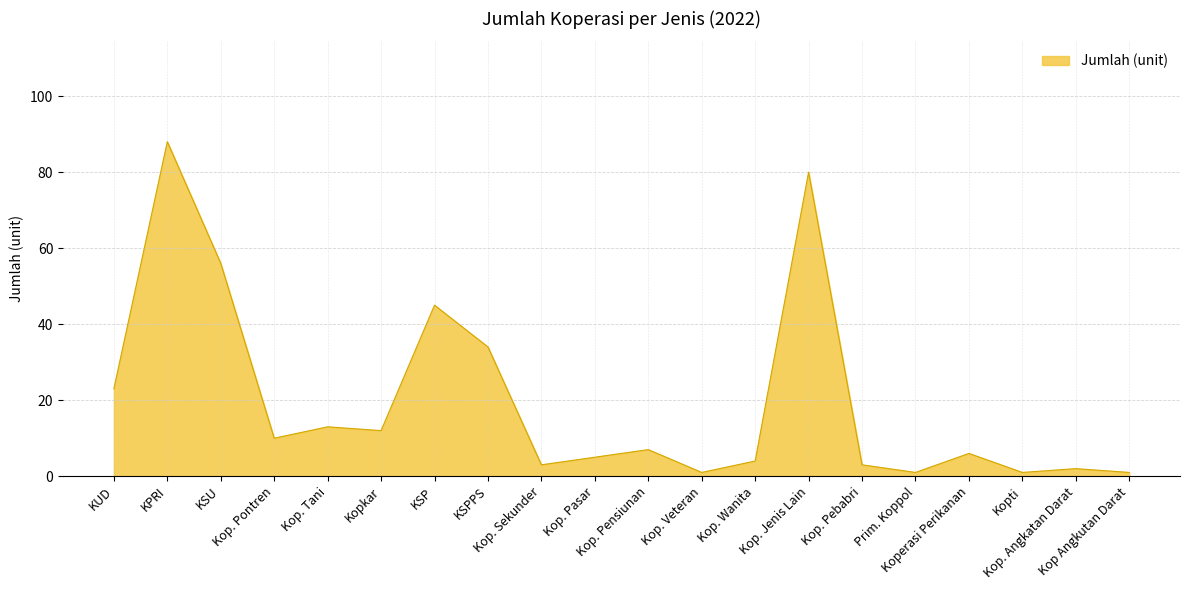

What is the difference between the maximum and minimum values?

87